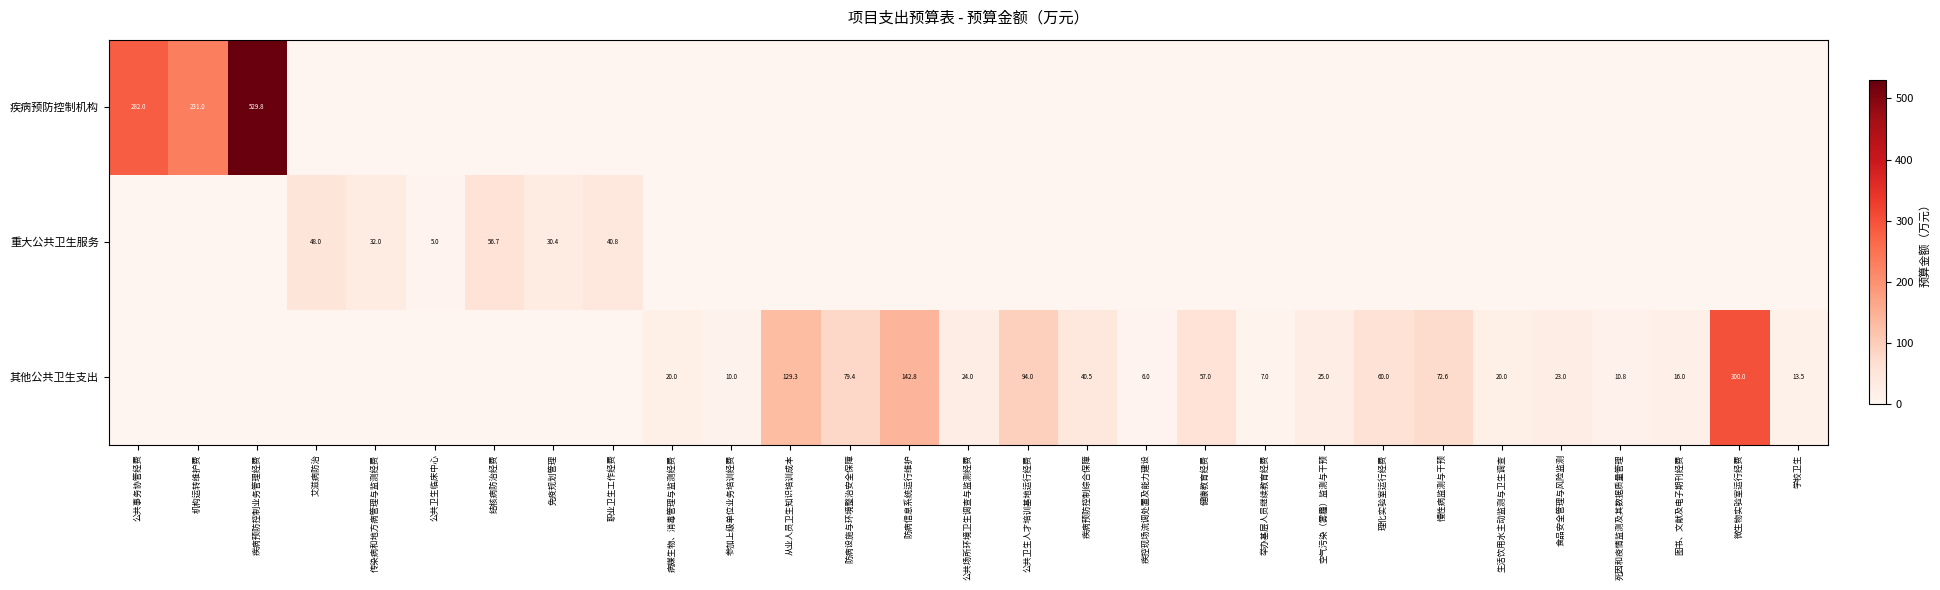

The value of 其他公共卫生支出 at 防病信息系统运行维护 is 142.8. True or false?

True